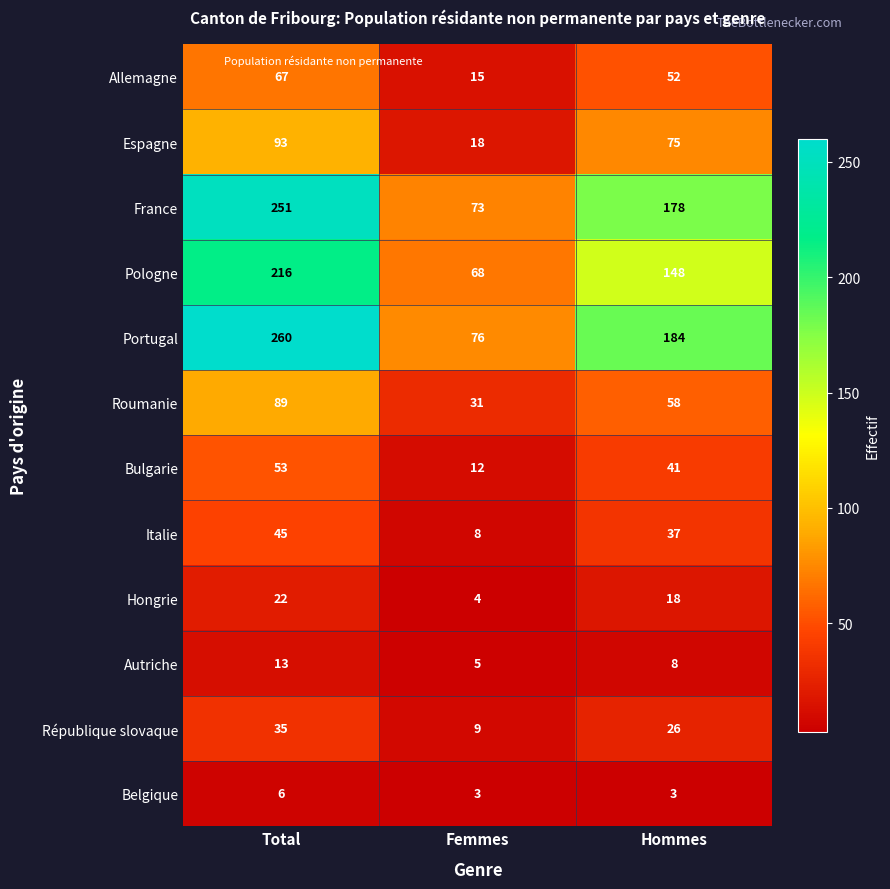

At how many categories does at least one series exceed 186?

1